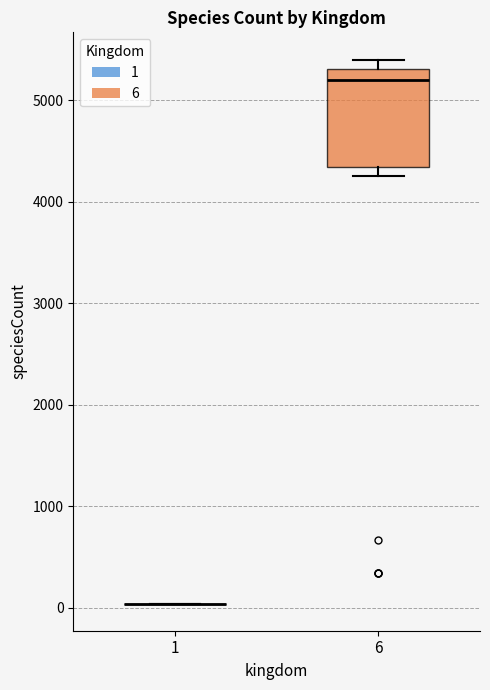

Comparing the boxes themselves (not the whiskers), which one is the tallest?

6